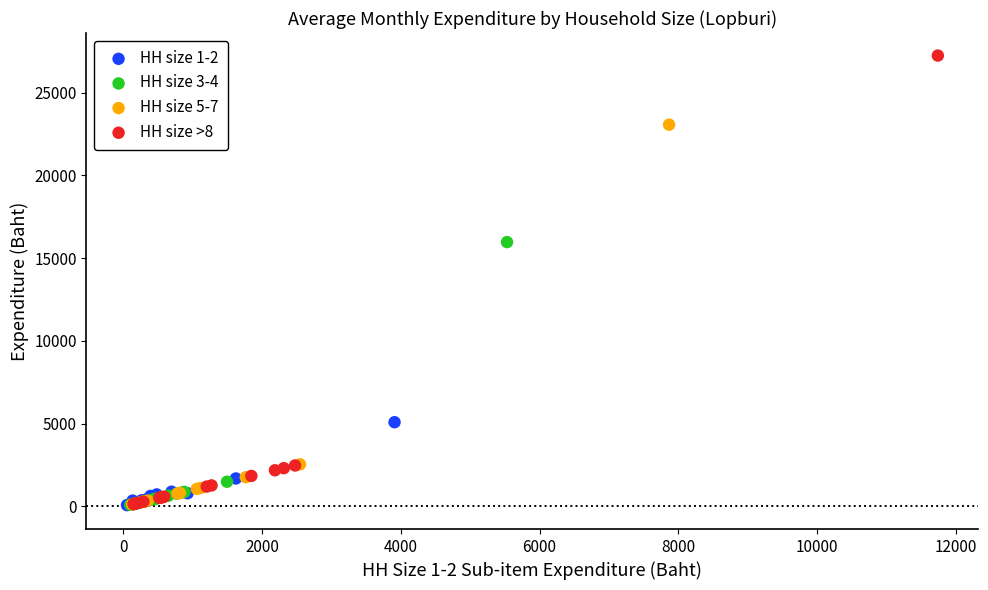

What are all the series names shown in the legend?

HH size 1-2, HH size 3-4, HH size 5-7, HH size >8